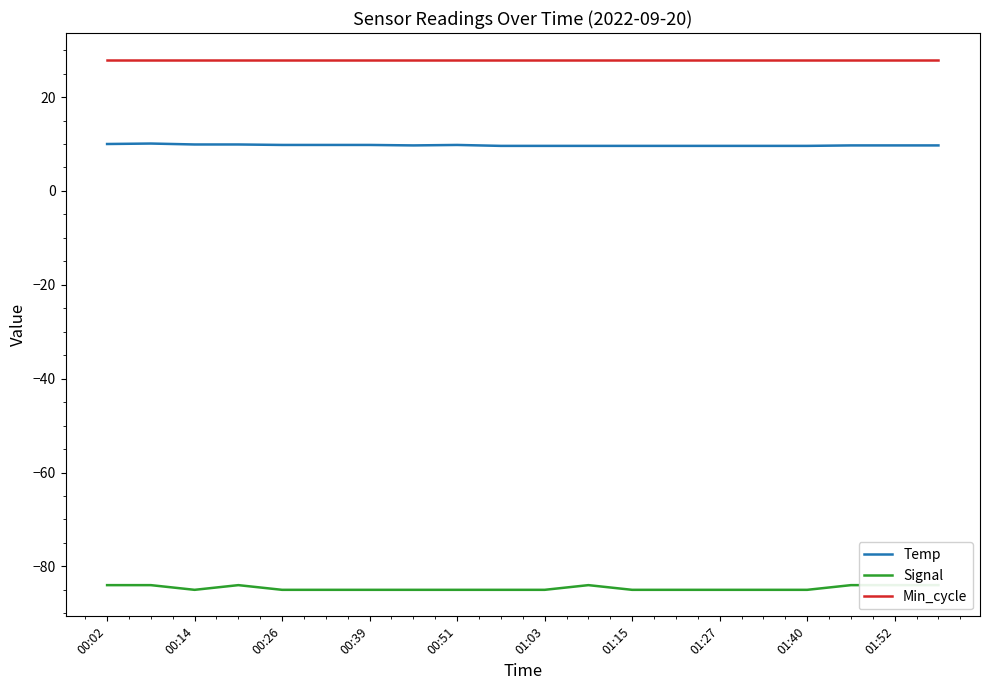

Is the value of Signal at 17 greater than the value of Temp at 13?

No